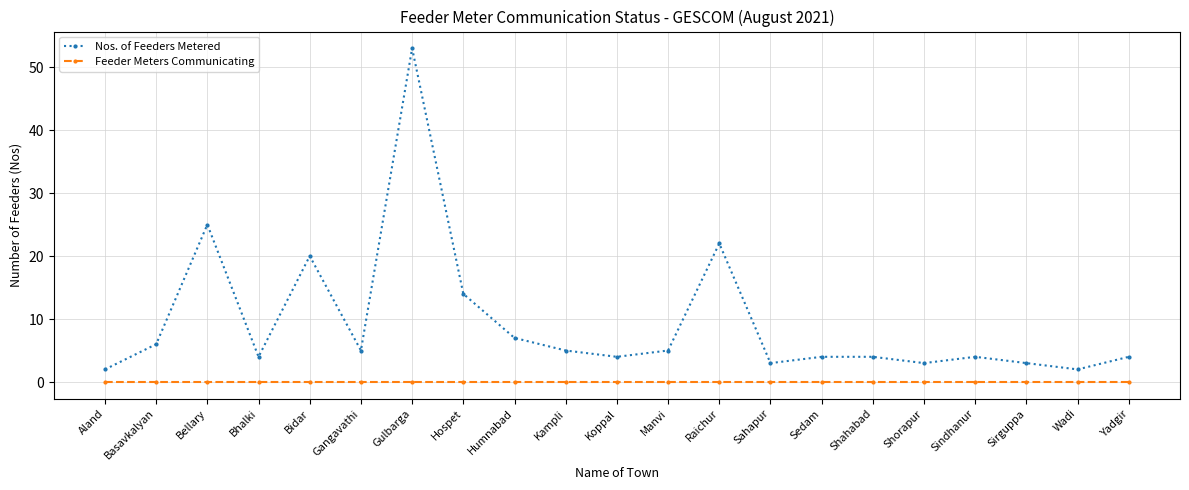

How many series are shown in this chart?

2